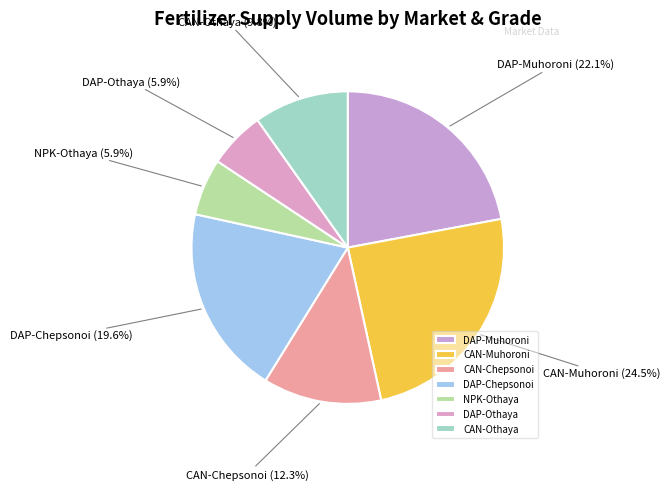

Is NPK-Othaya the majority of the pie?

No